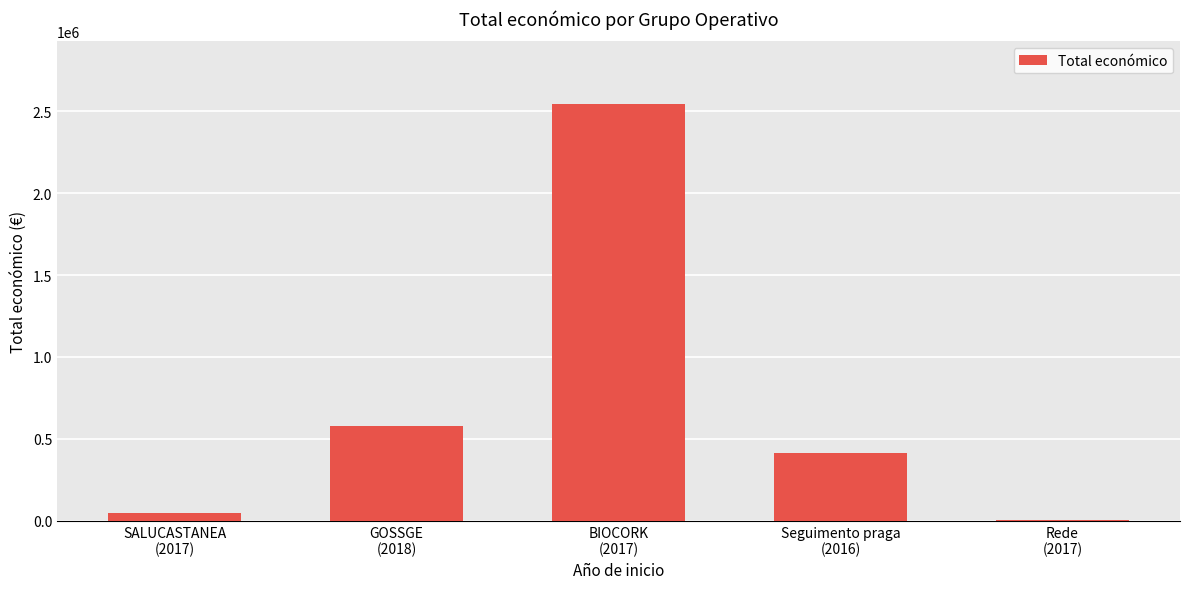

Approximately how many times larger is the value at BIOCORK
(2017) compared to SALUCASTANEA
(2017)?

53.0